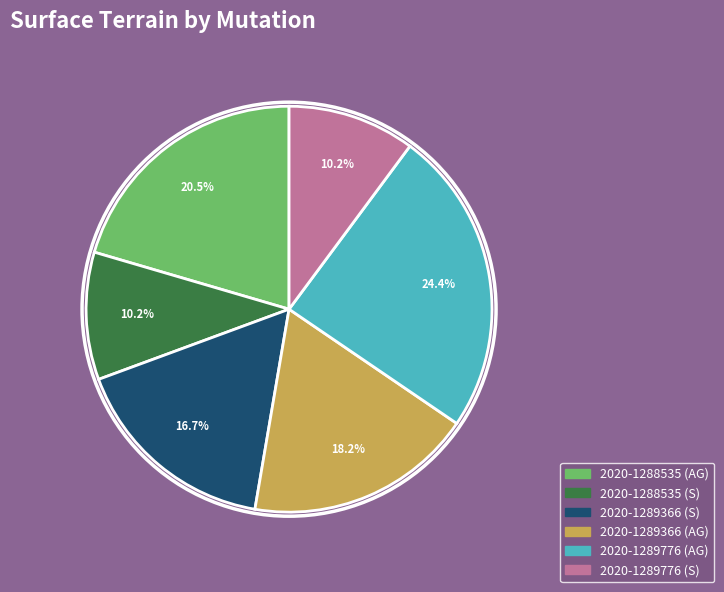

To the nearest percent, what percentage of the pie is 2020-1288535 (S)?

10%